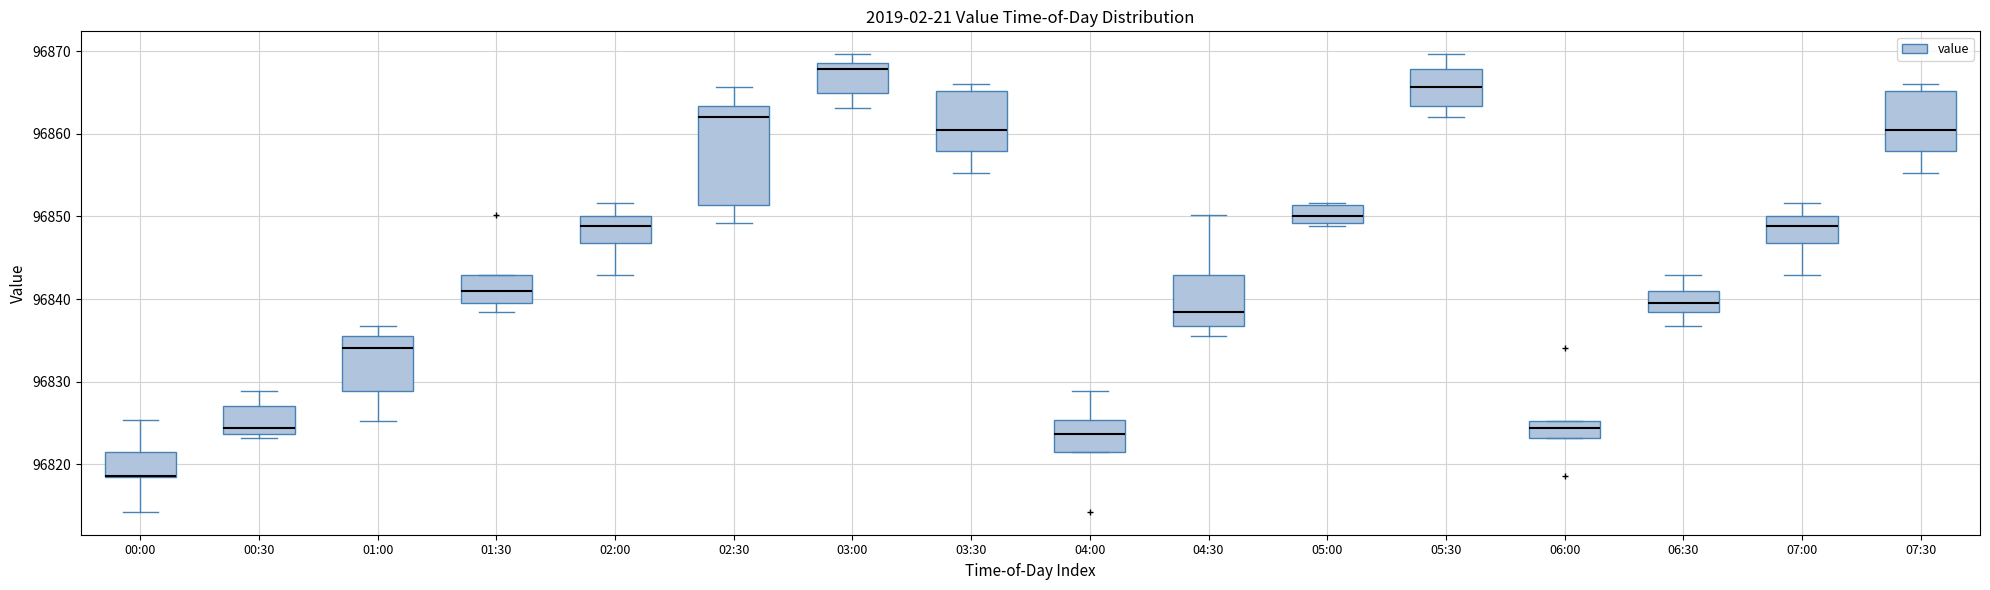

Comparing the boxes themselves (not the whiskers), which one is the tallest?

02:30